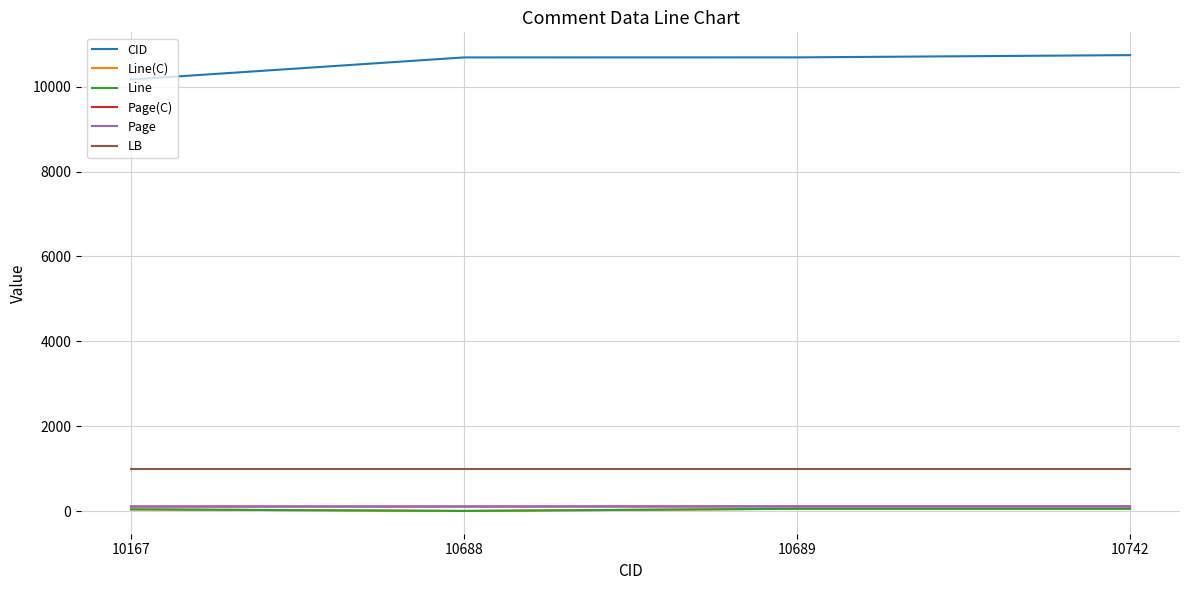

True or false: LB and Line(C) cross at least once.

False